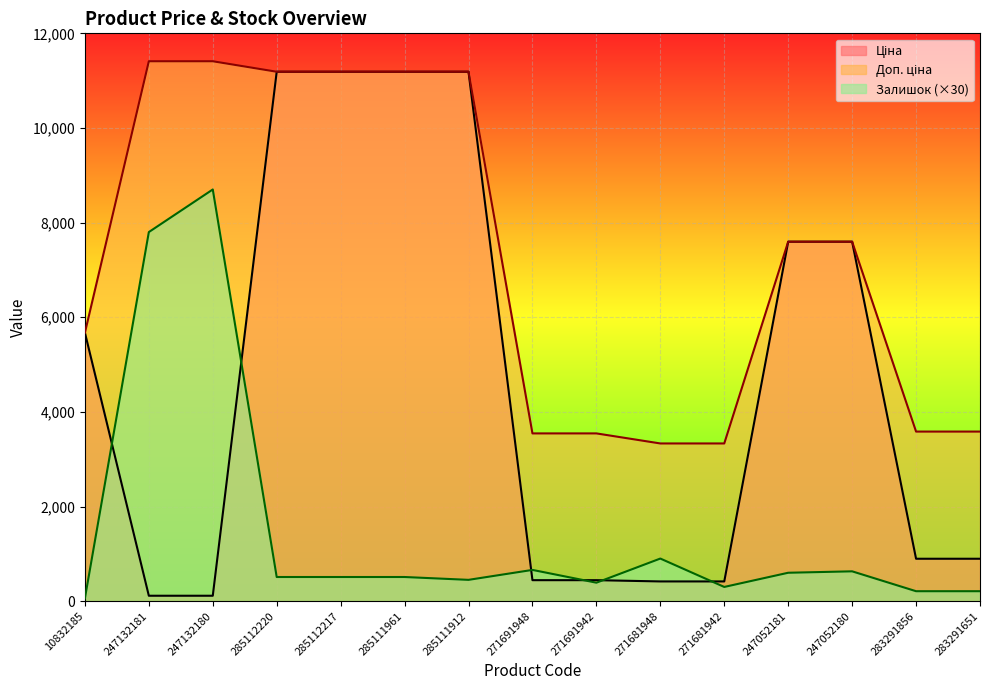

What is the label of the 3rd point from the right?

247052180